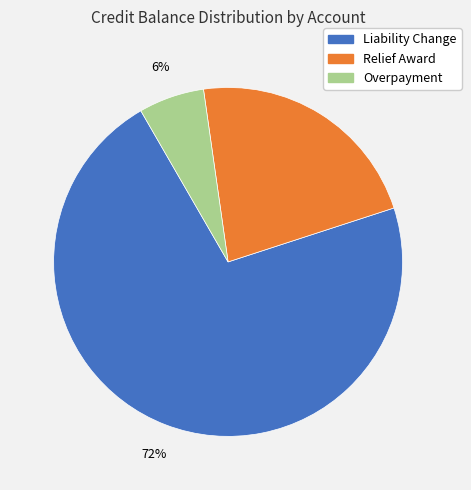

Does any single category account for the majority?

Yes